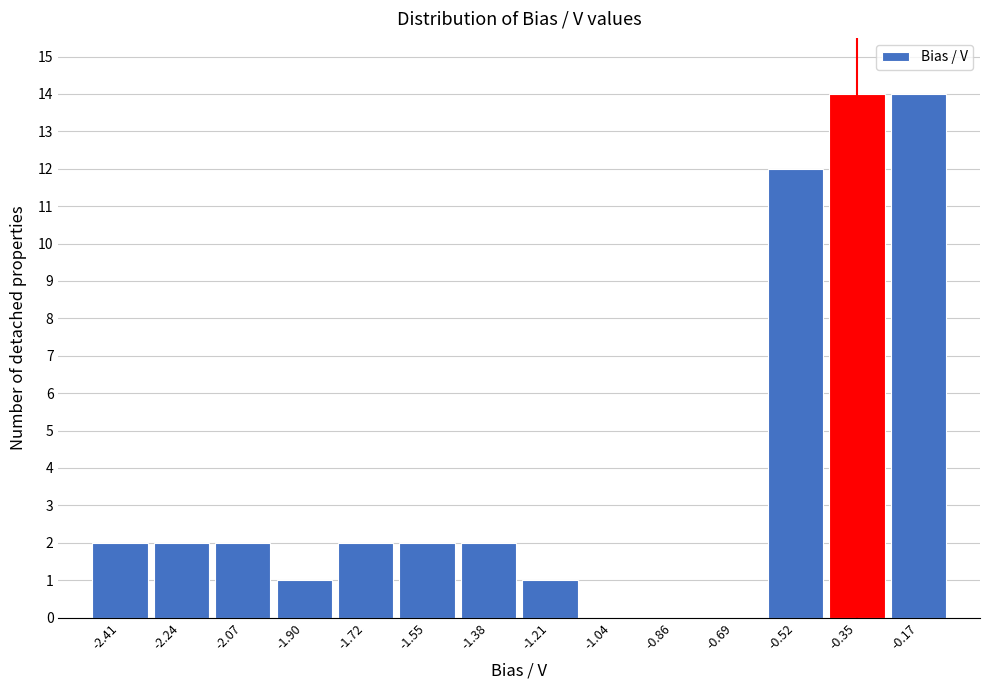

Reading left to right, list every bar in this chart as the range it spans on the x-axis followed by its height. Neither the bar edges nor the heights are printed on the chart, so give them approximately, as read against the axes.

-2.50 to -2.32: 2
-2.32 to -2.16: 2
-2.16 to -1.98: 2
-1.98 to -1.82: 1
-1.82 to -1.64: 2
-1.64 to -1.46: 2
-1.46 to -1.30: 2
-1.30 to -1.12: 1
-1.12 to -0.94: 0
-0.94 to -0.78: 0
-0.78 to -0.60: 0
-0.60 to -0.44: 12
-0.44 to -0.26: 14
-0.26 to -0.08: 14